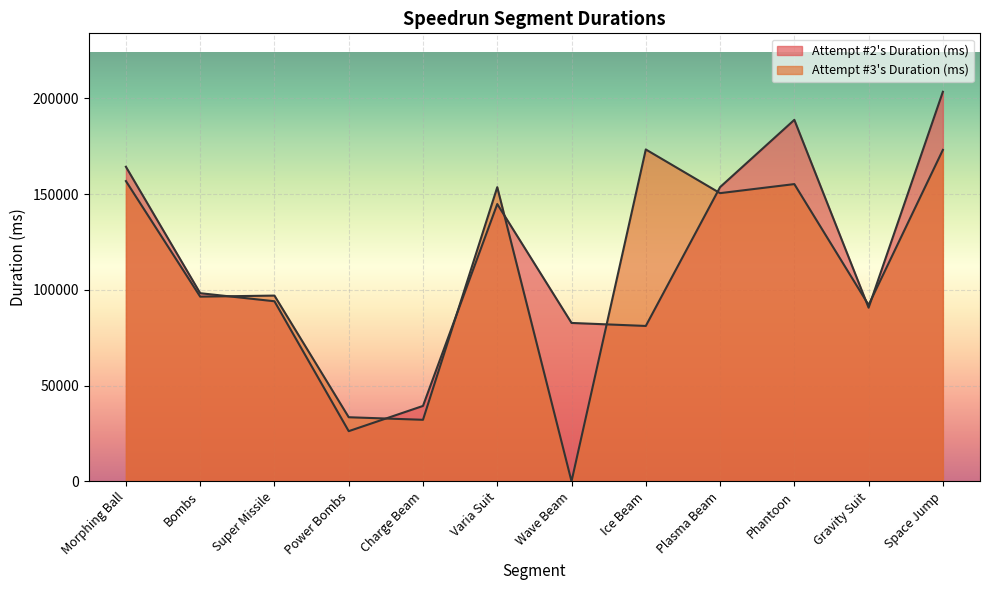

True or false: Attempt #2 Duration has a value of 105663 at Phantoon.

False